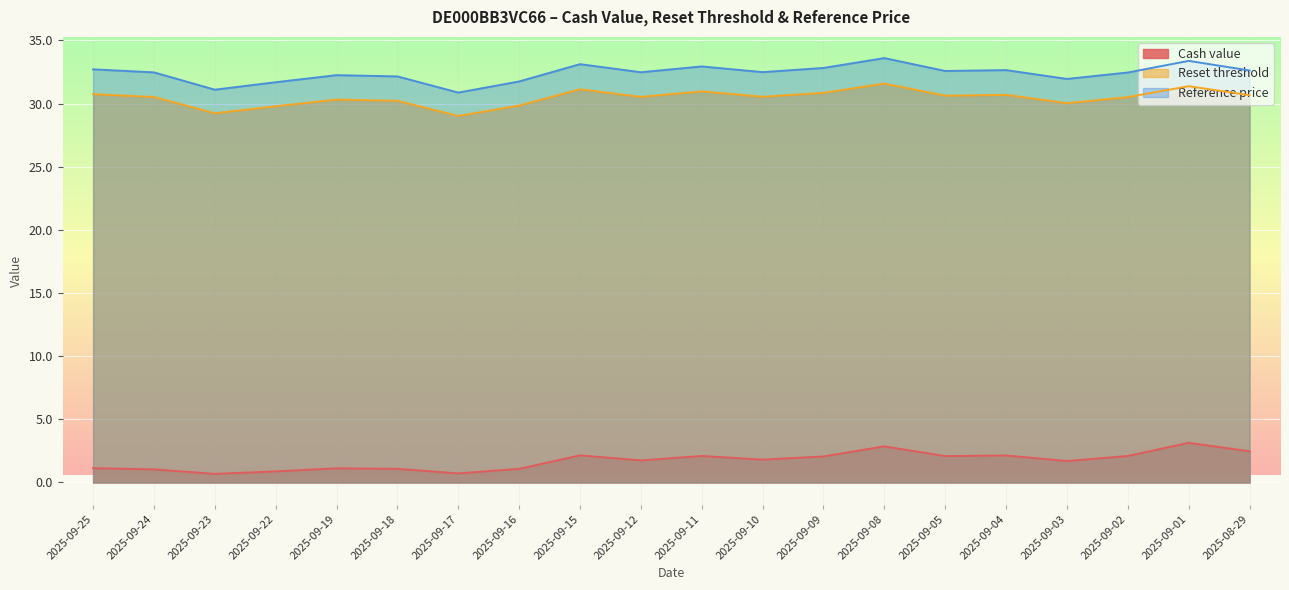

Which category has the highest value in the Cash value series?

2025-09-01